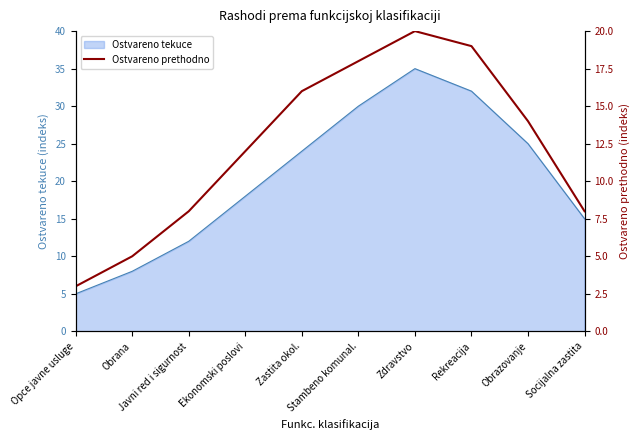

What position from the left is Javni red i sigurnost?

3